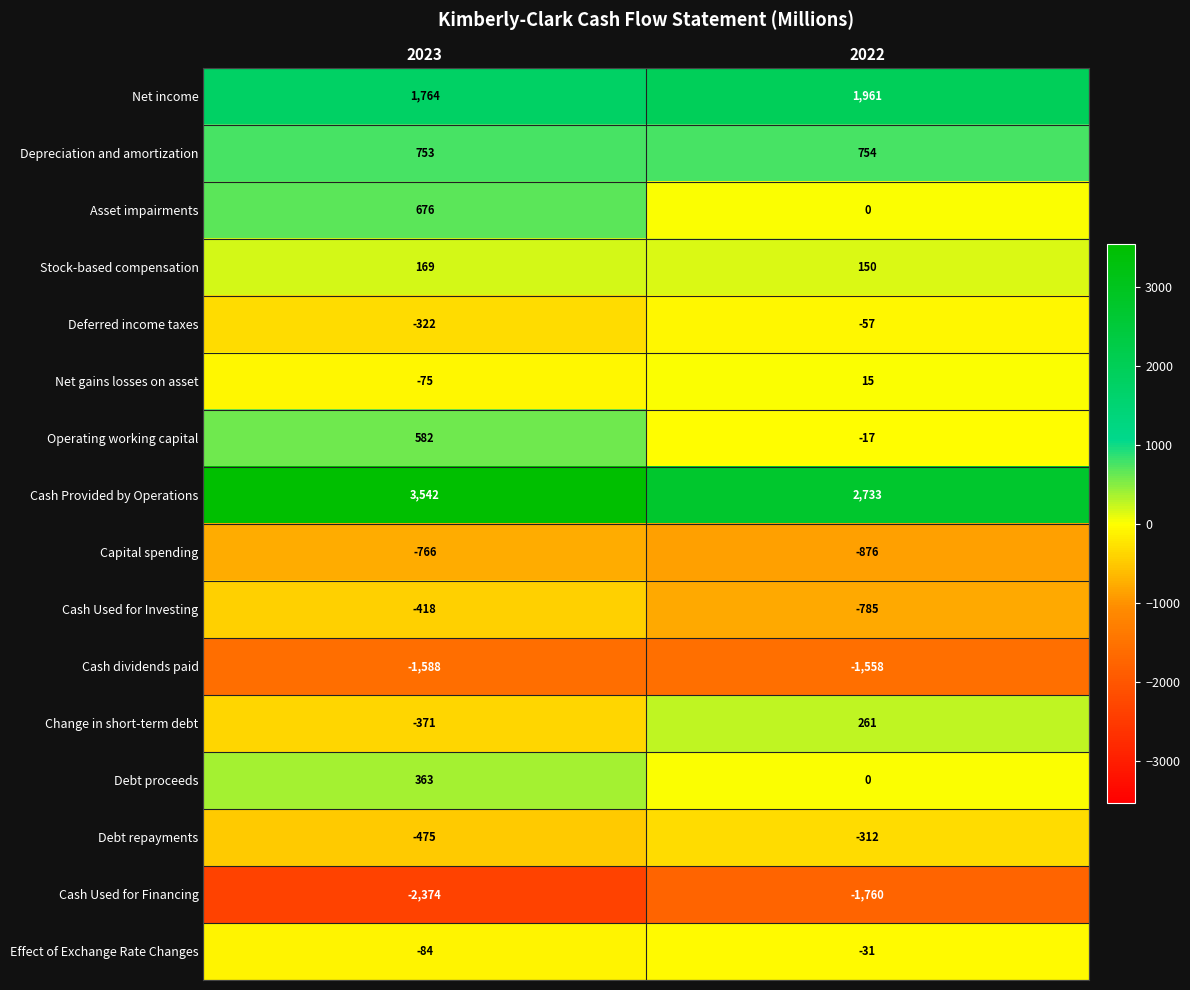

How many series are shown in this chart?

16